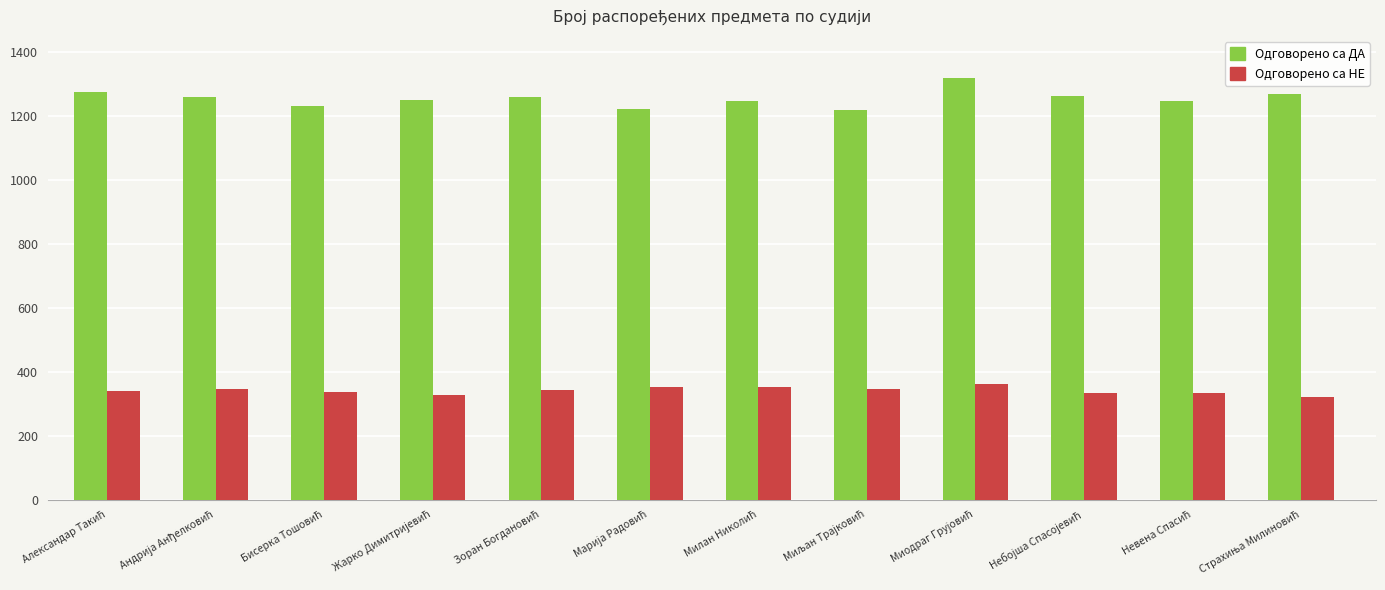

What is the sum of all Одговорено са НЕ values?

4087